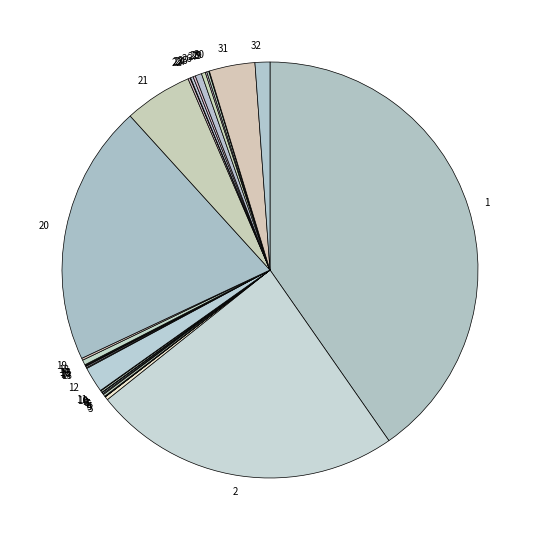

True or false: 20 accounts for 20% of the total.

True